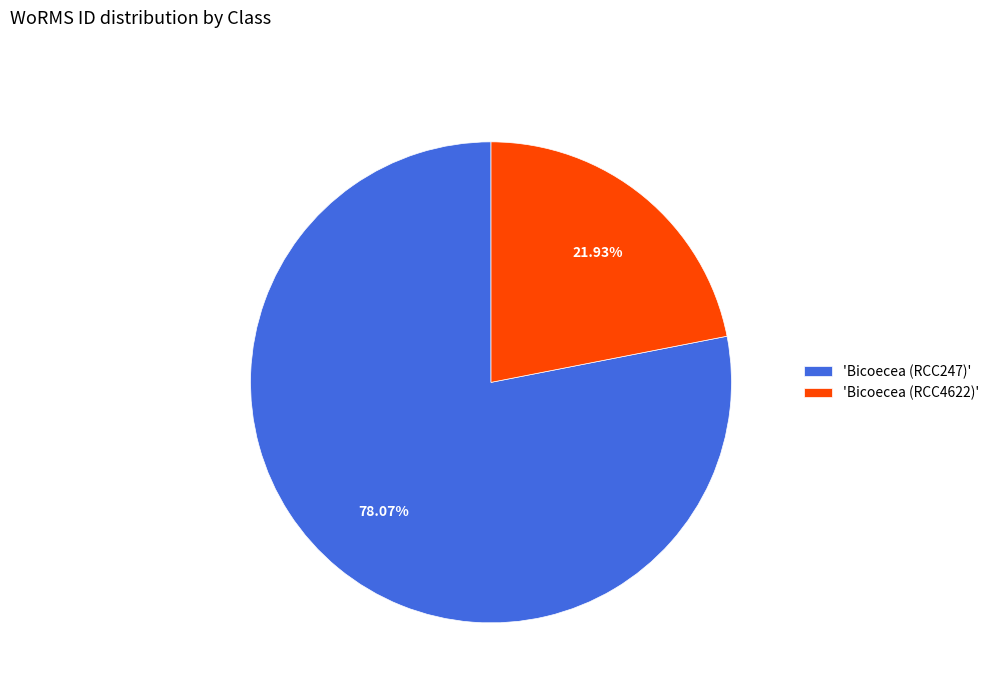

Is 'Bicoecea (RCC4622)' the majority of the pie?

No